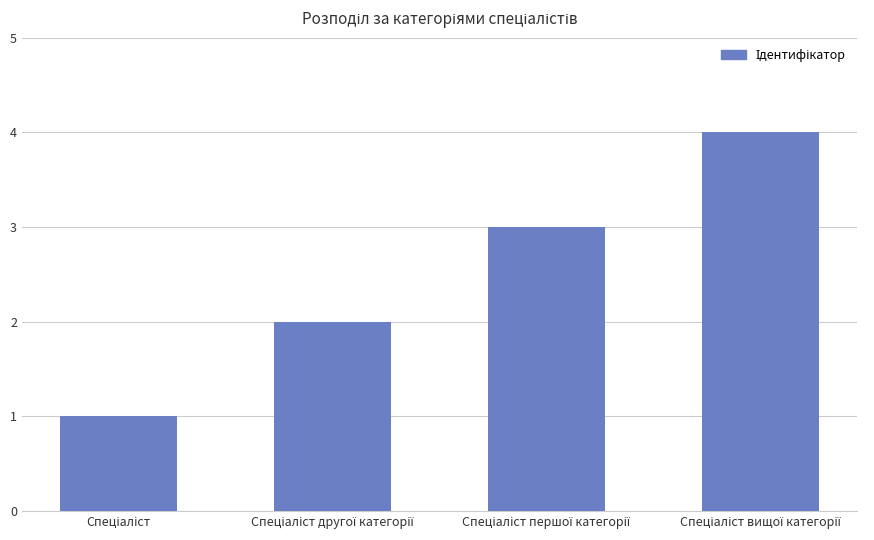

What is the sum of all values?

10